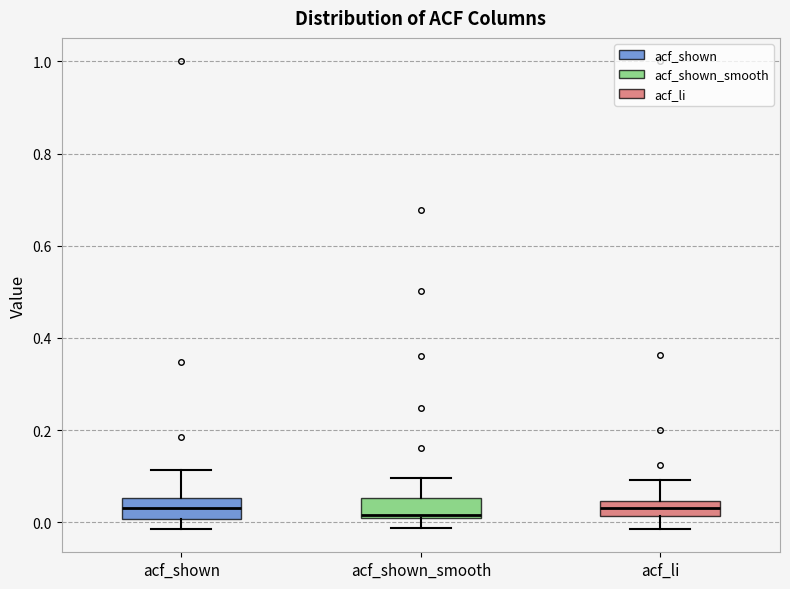

Where does the upper whisker of the box for acf_li end on the y-axis? The values are not printed on the chart, so give them approximately, as read against the axis.

0.10